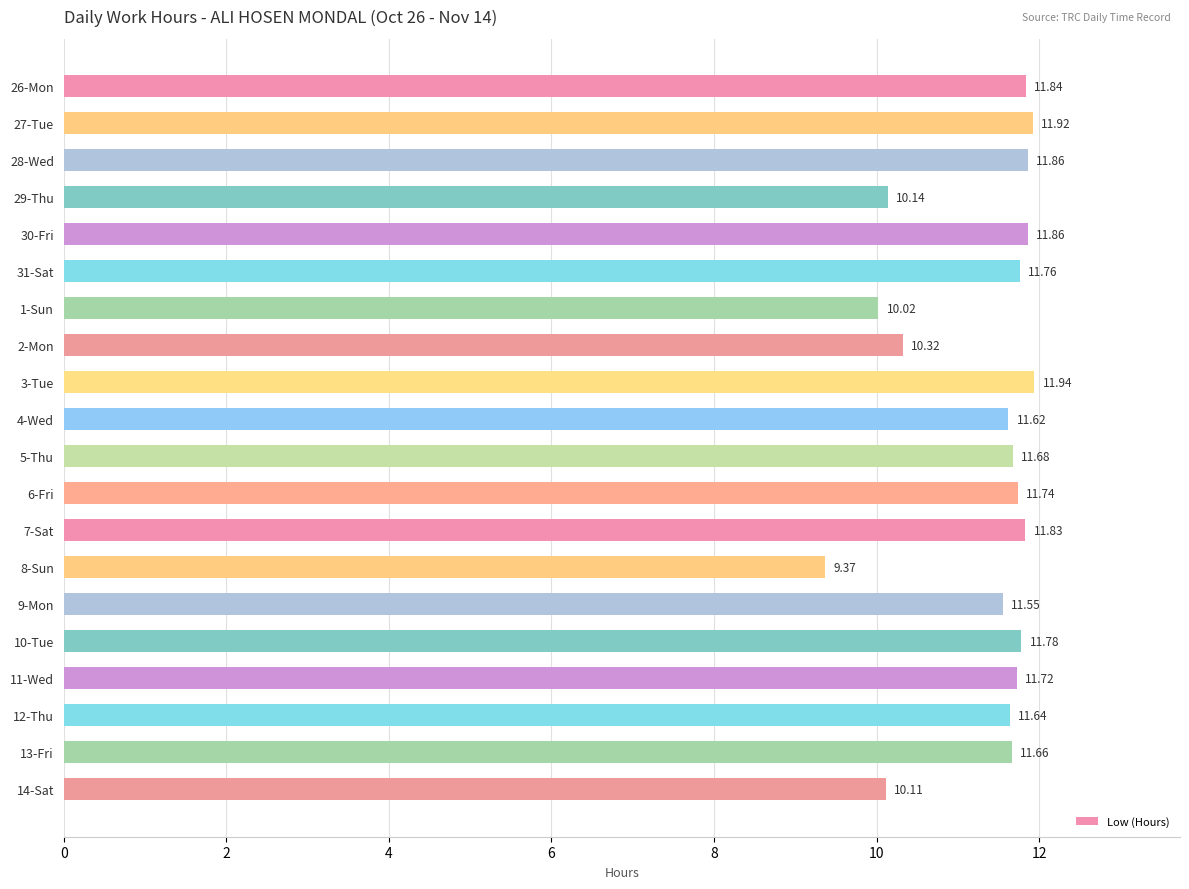

Which category has the lowest value across all series?

8-Sun